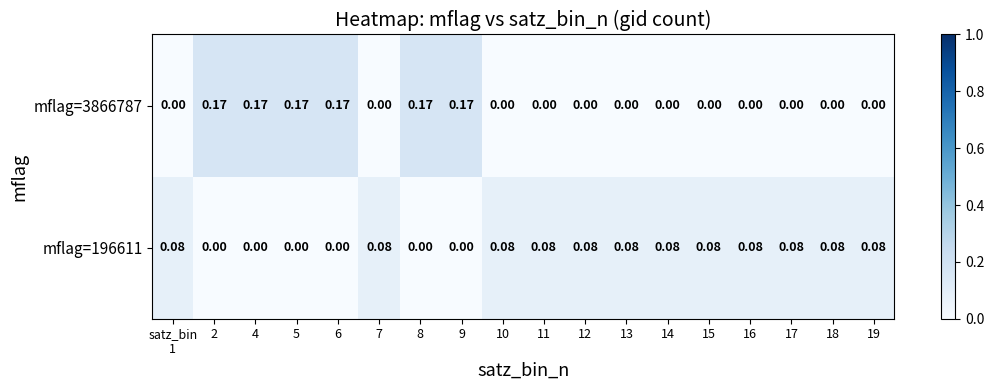

Which series has the widest spread of values?

mflag=3866787